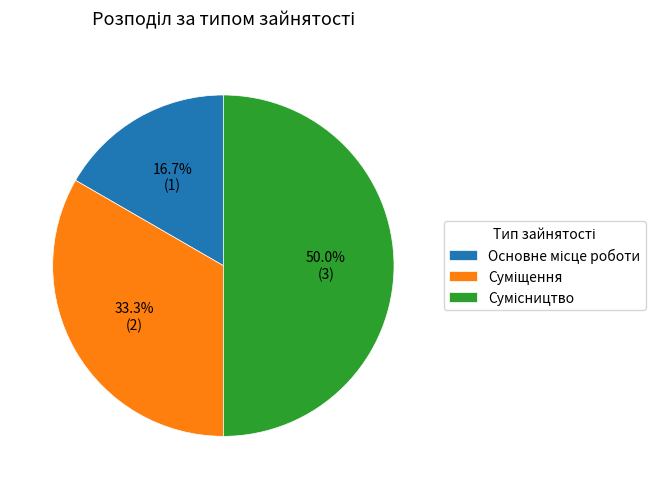

The Сумісництво slice represents 50% of the pie. True or false?

True